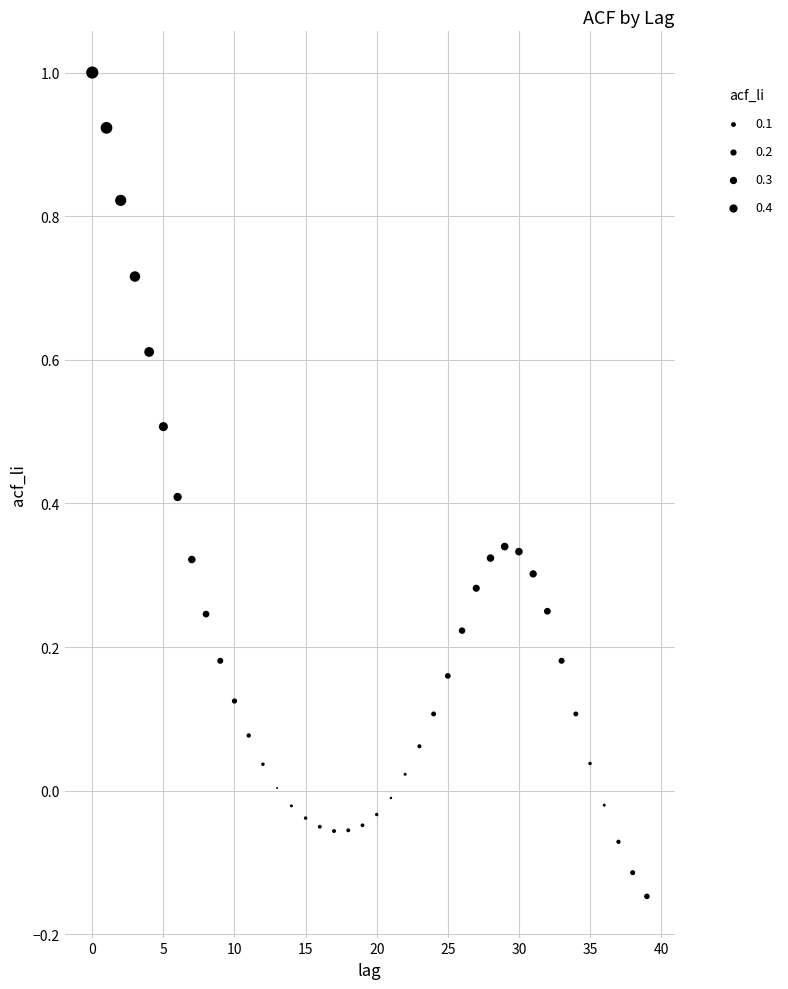

What is the range of Y values (max minus min)?

1.1